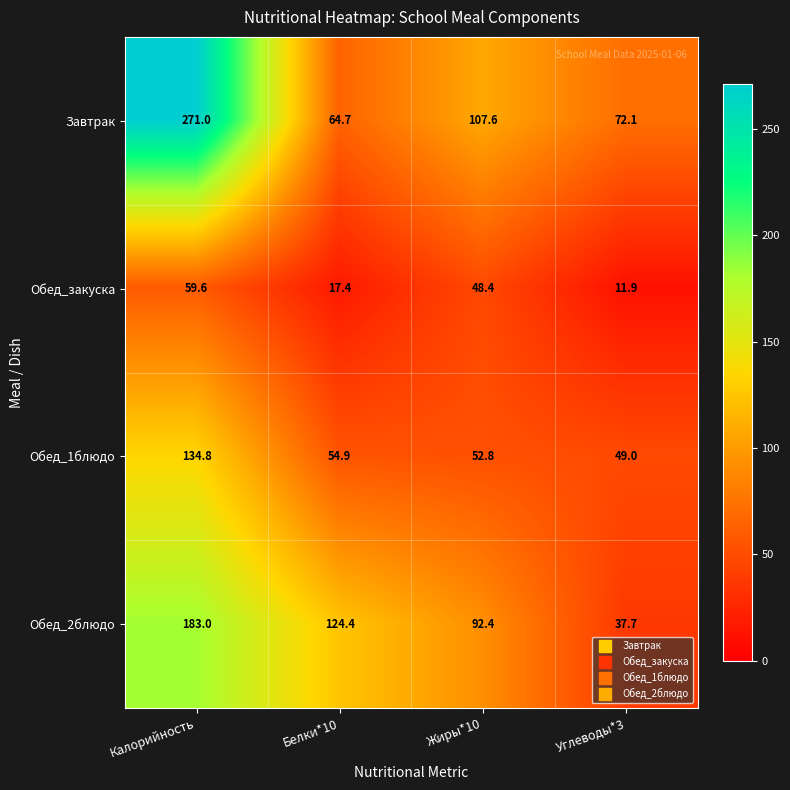

Rank the series at Белки*10 from lowest to highest value.

Обед_закуска, Обед_1блюдо, Завтрак, Обед_2блюдо